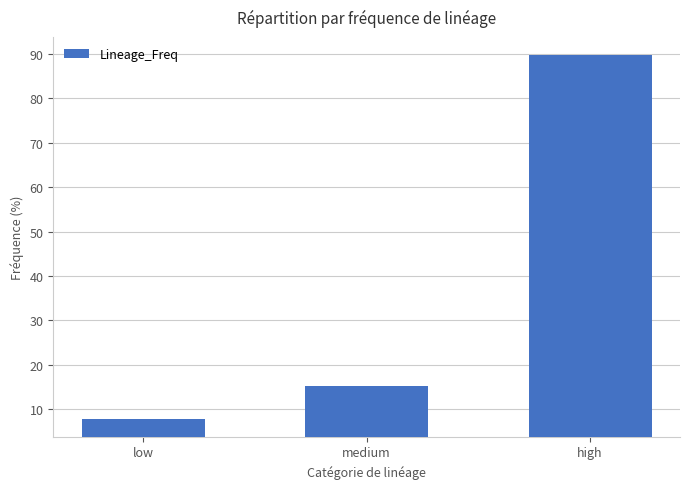

Which label corresponds to the smallest value in the chart?

low